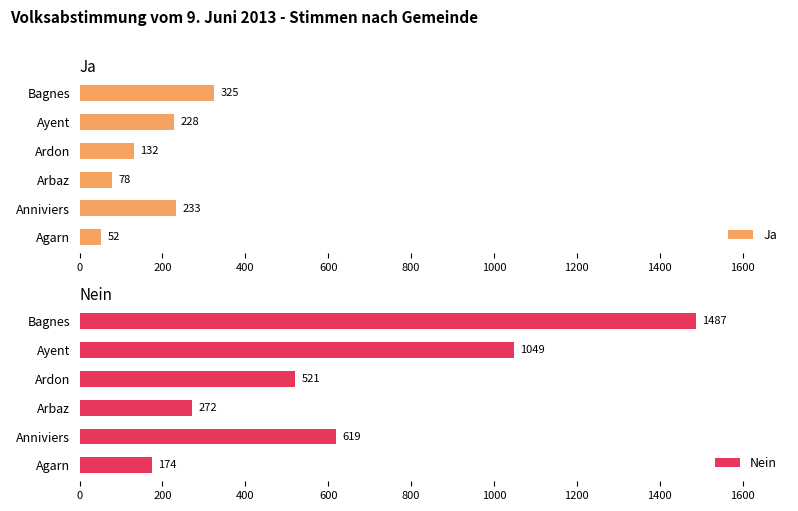

What is the average value of the Nein series?

687